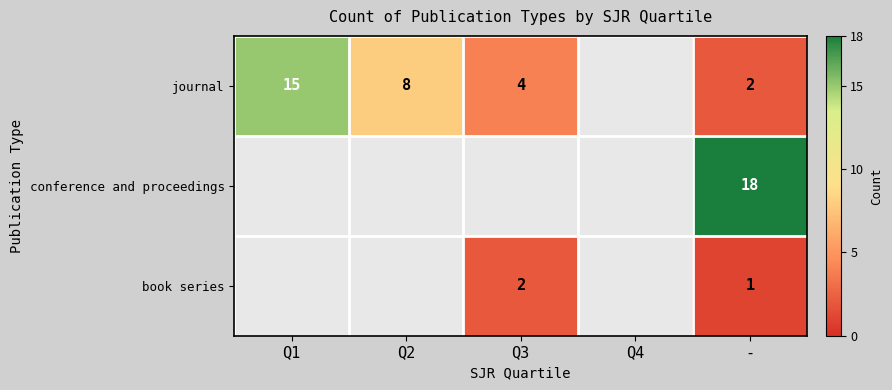

The value of journal at Q2 is 8. True or false?

True